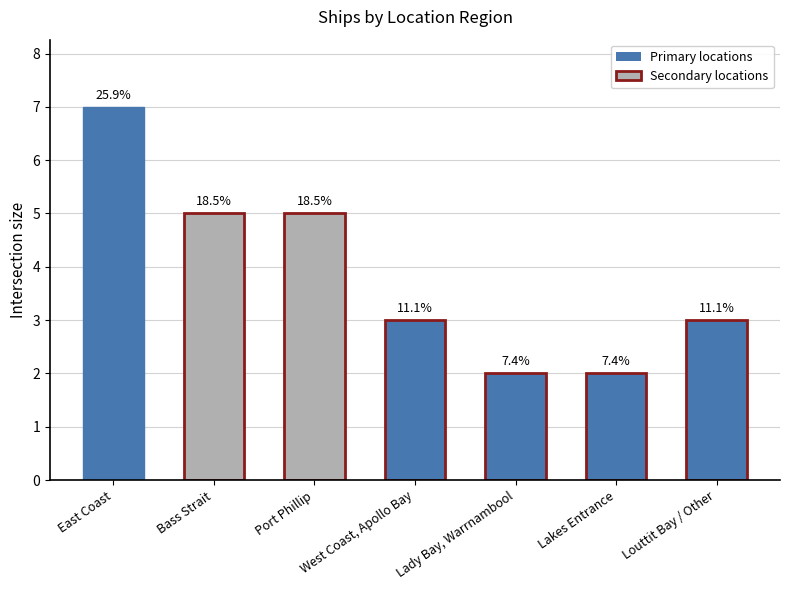

What is the minimum value shown in the chart?

2